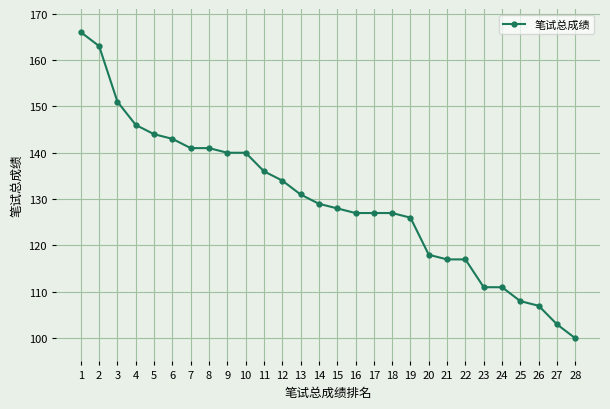

What is the value of the 3rd point from the left?

151